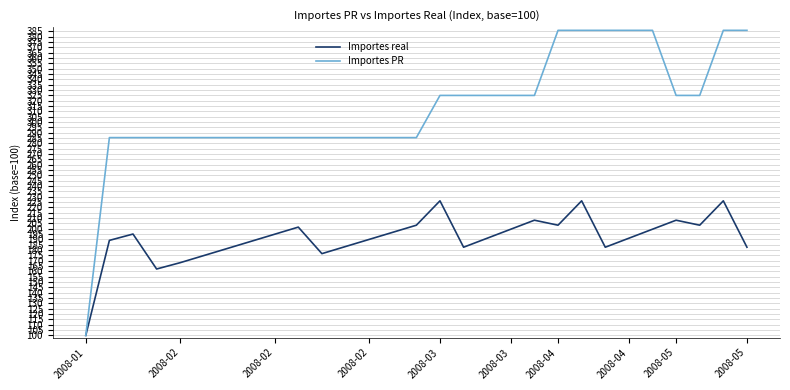

What is the maximum value shown in the chart?

386.1